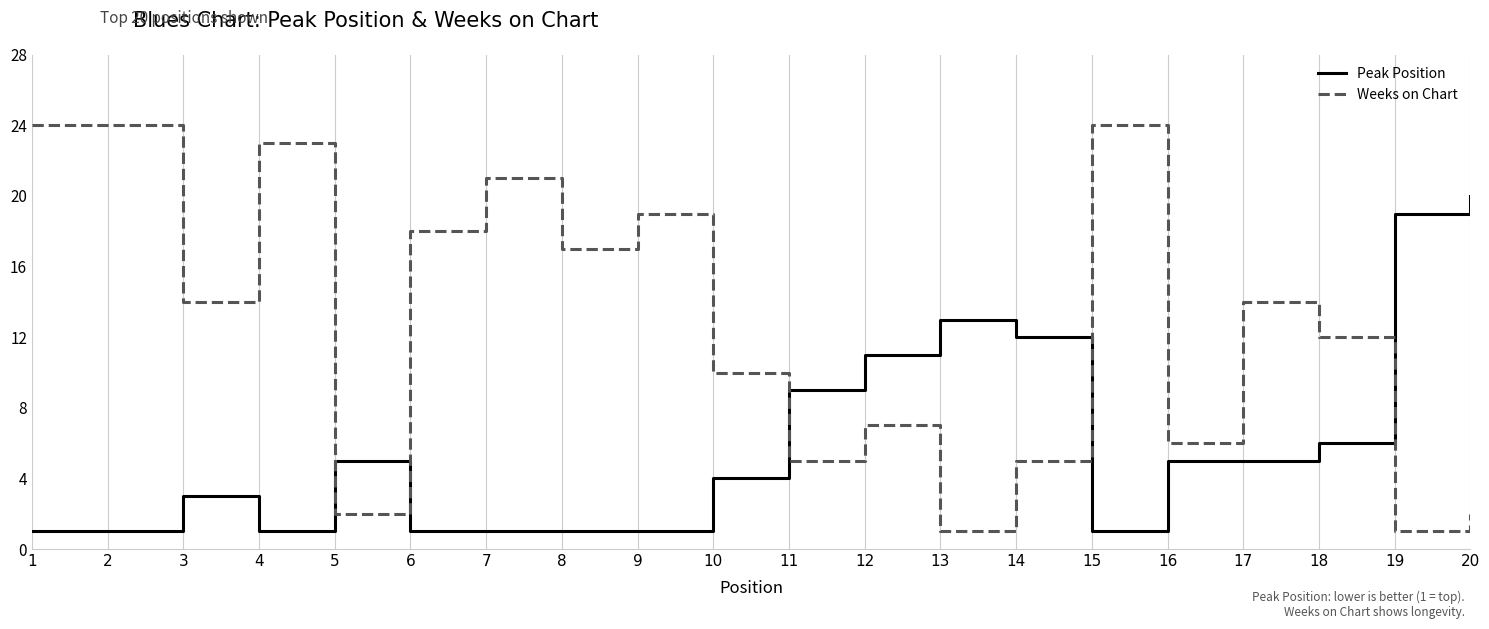

Where do Peak Position and Weeks on Chart first cross each other?

4 and 5